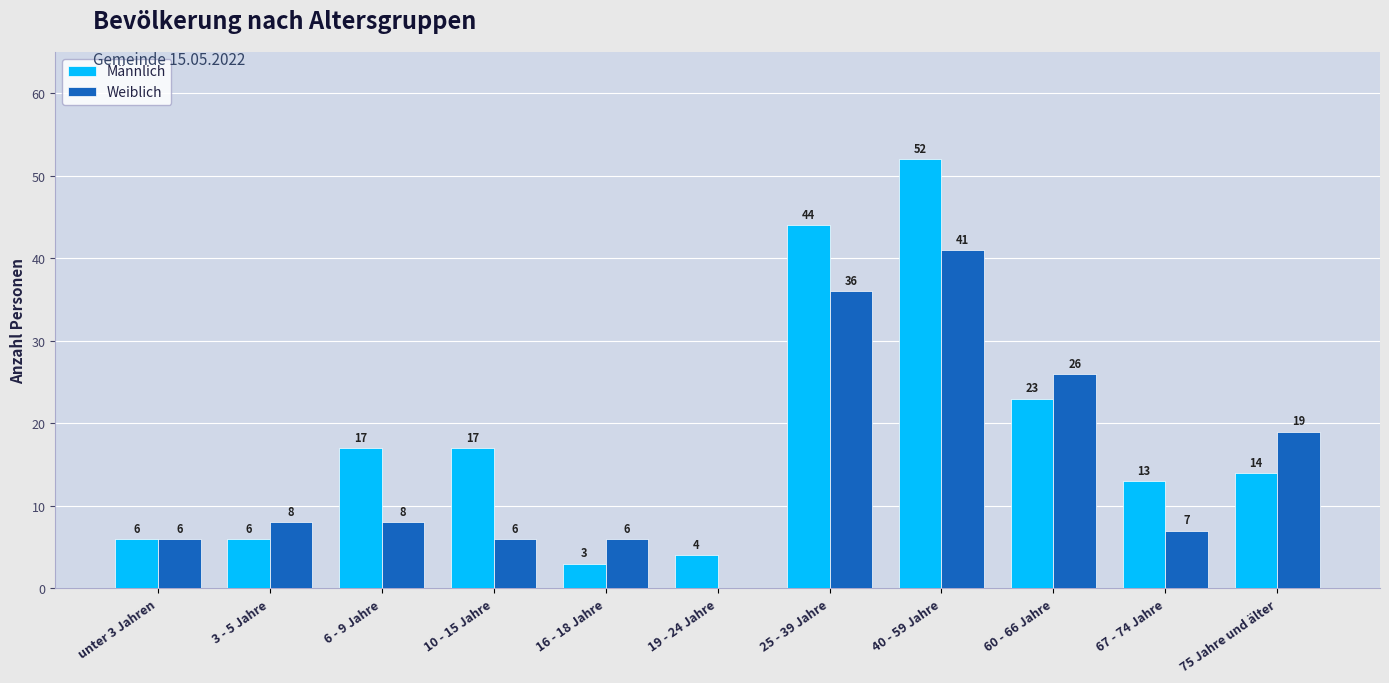

Reading right to left, what are all the values shown in this chart?

Männlich: 14	13	23	52	44	4	3	17	17	6	6
Weiblich: 19	7	26	41	36	0	6	6	8	8	6